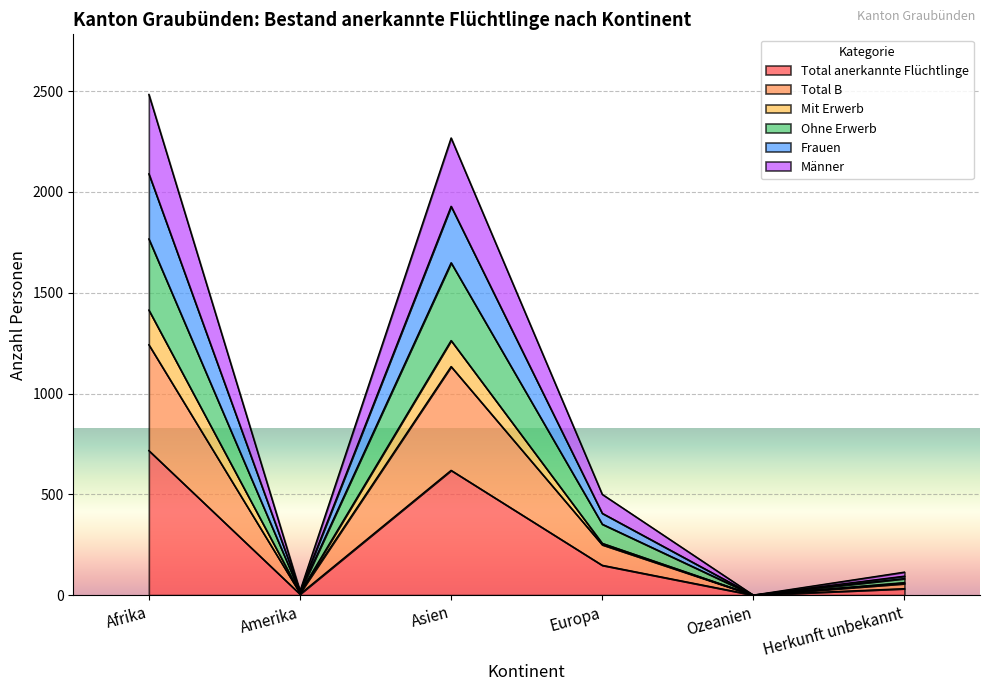

What value does the Männer series have at Amerika?

20